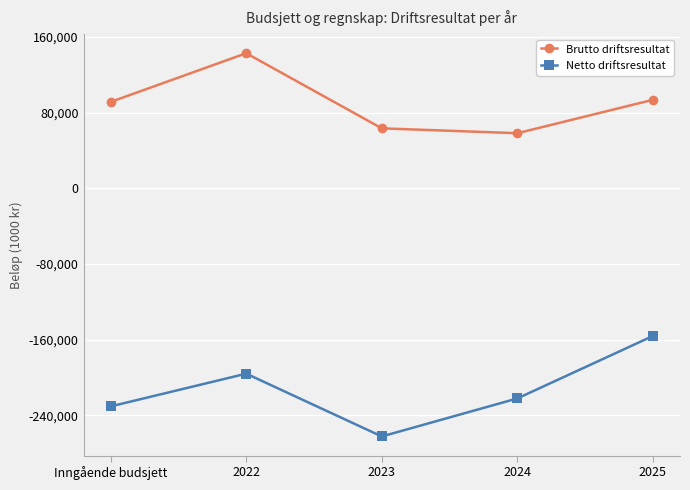

How many lines are shown in the chart?

2